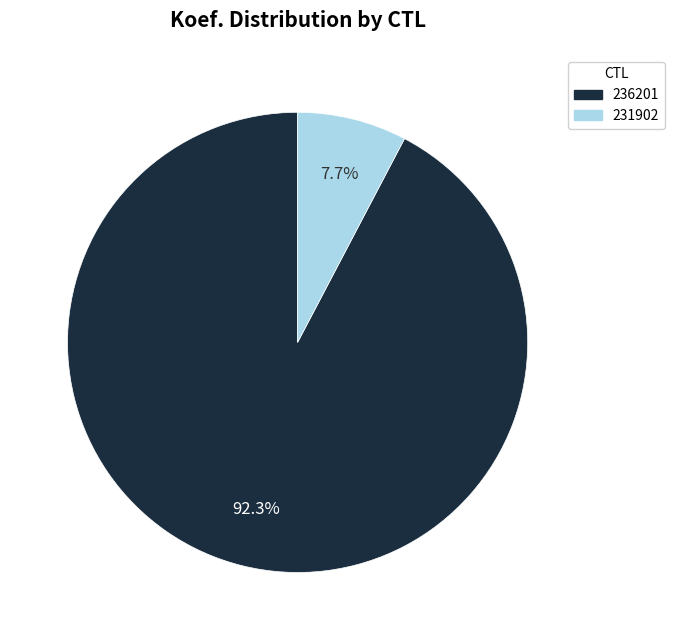

What portion of the pie excludes 231902?

92.3%